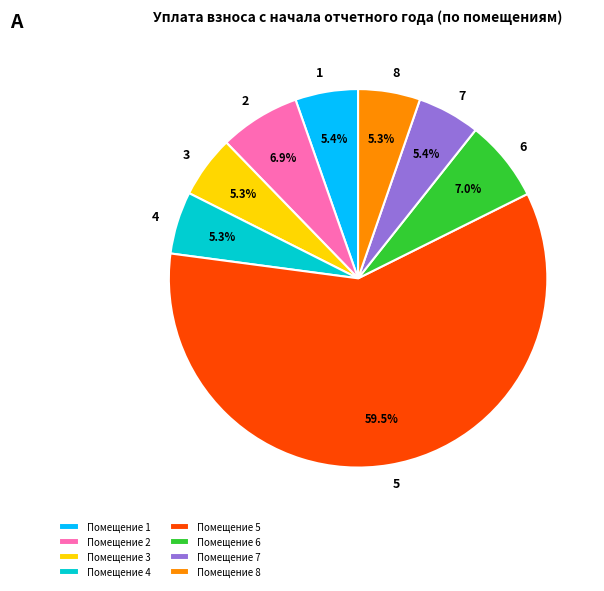

Approximately how many times larger is the value at Помещение 3 compared to Помещение 7?

1.0